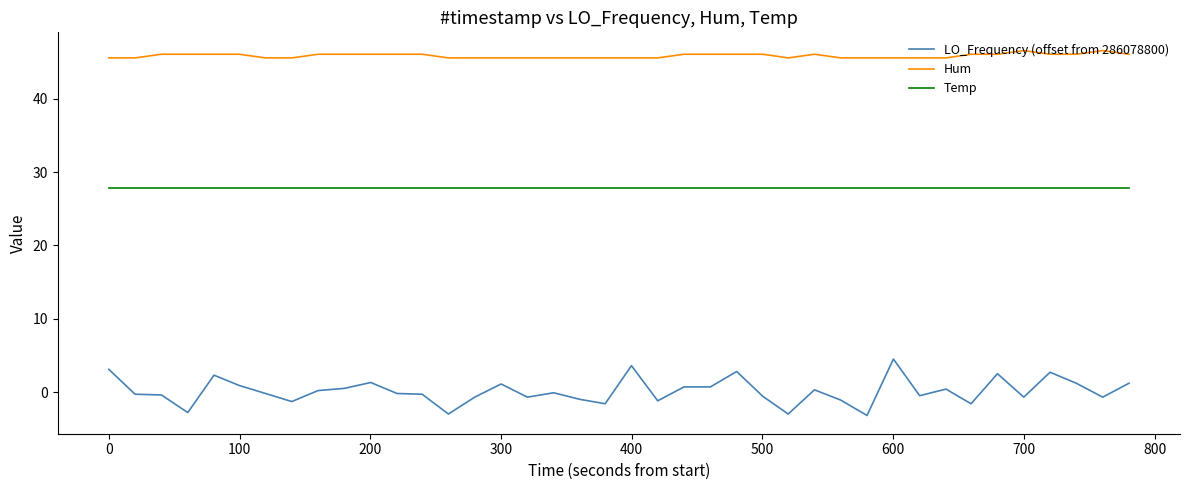

What are all the series names shown in the legend?

LO_Frequency (offset from 286078800), Hum, Temp